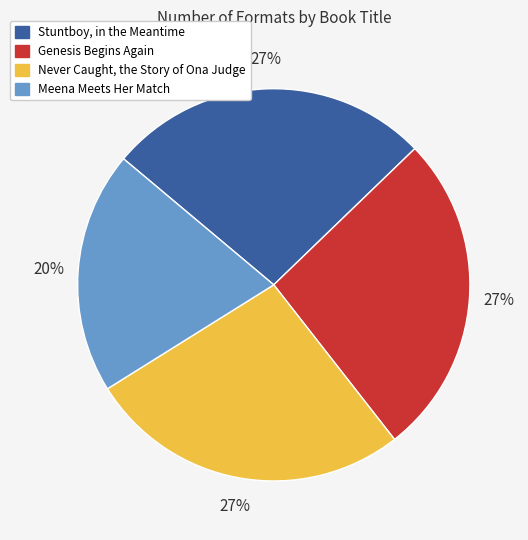

Is the sum of Genesis Begins Again and Stuntboy, in the Meantime greater than half?

Yes